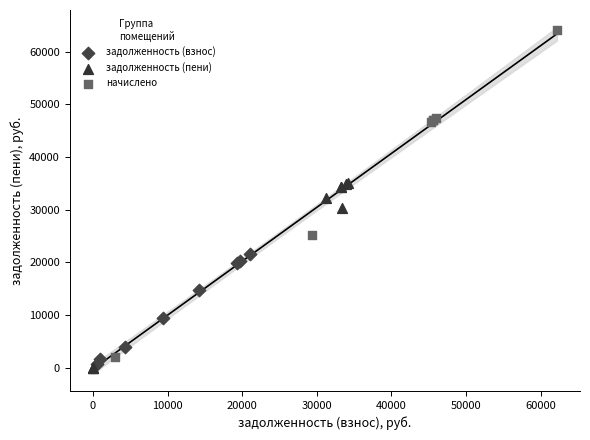

Which series contains the highest Y value?

начислено